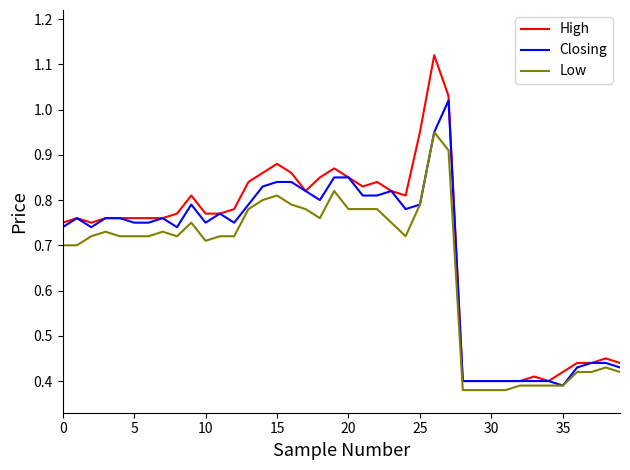

Which series has the largest range (max minus min)?

High